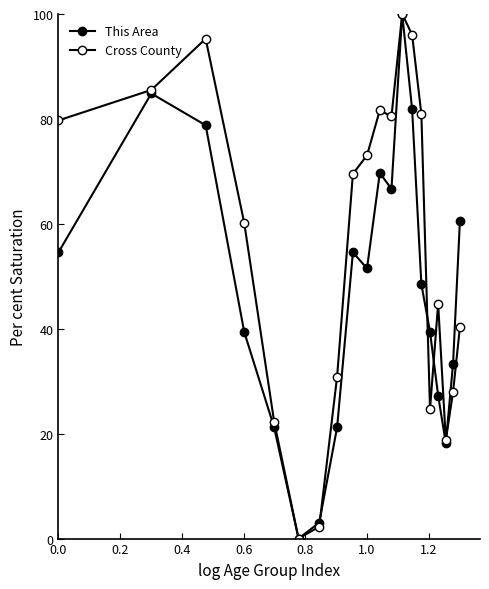

How many intersections are there between Cross County and This Area?

4